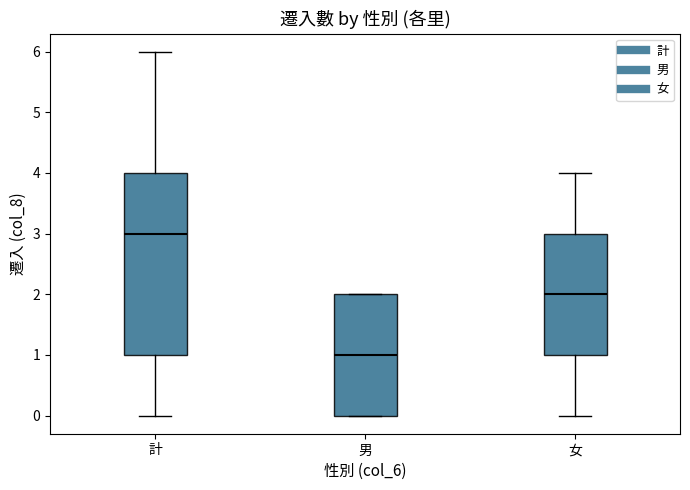

Which box's median line is the lowest?

男